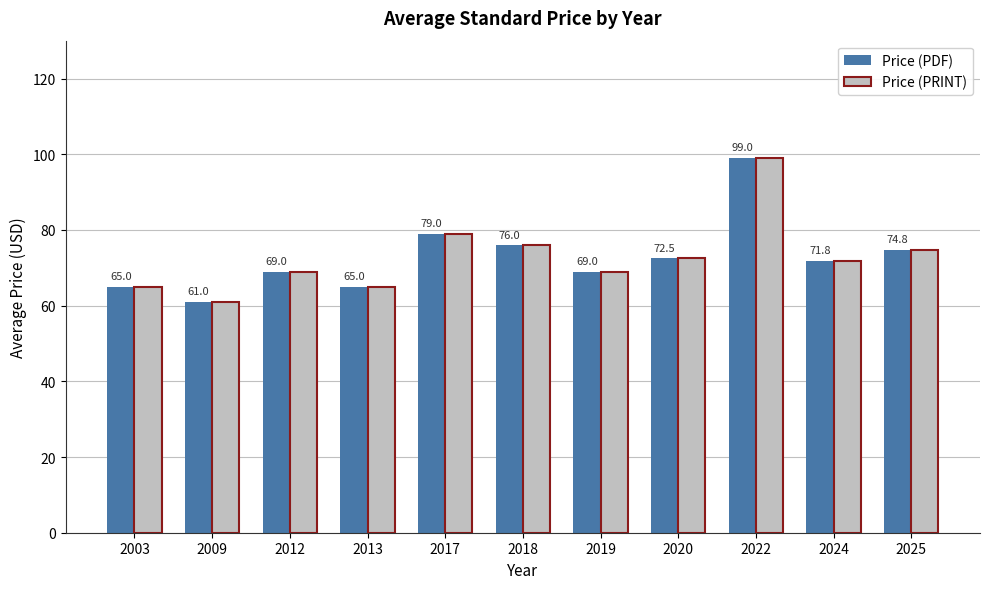

At which category is the sum across all series the highest?

2022